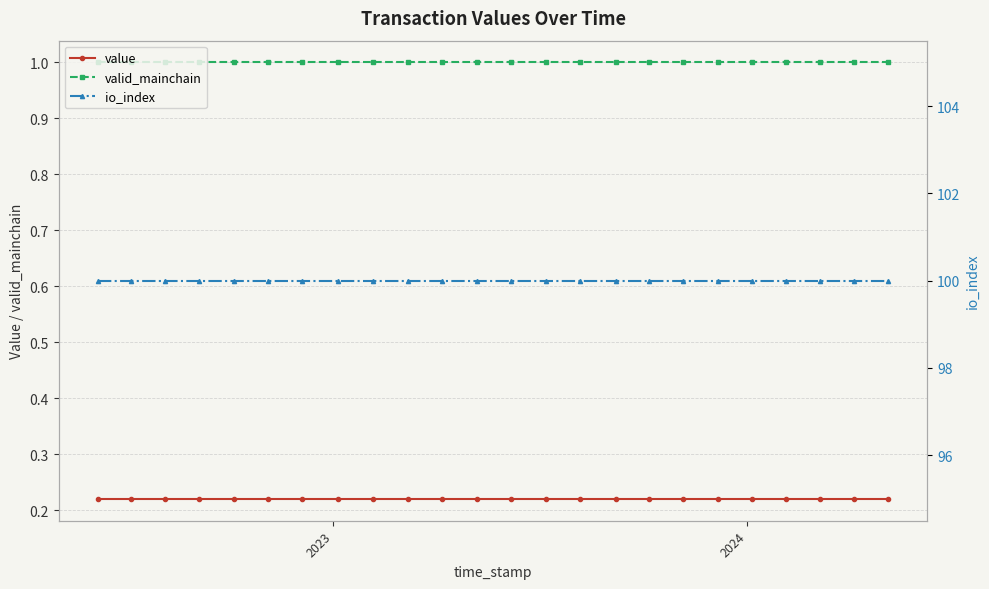

True or false: valid_mainchain and value intersect in this chart.

False